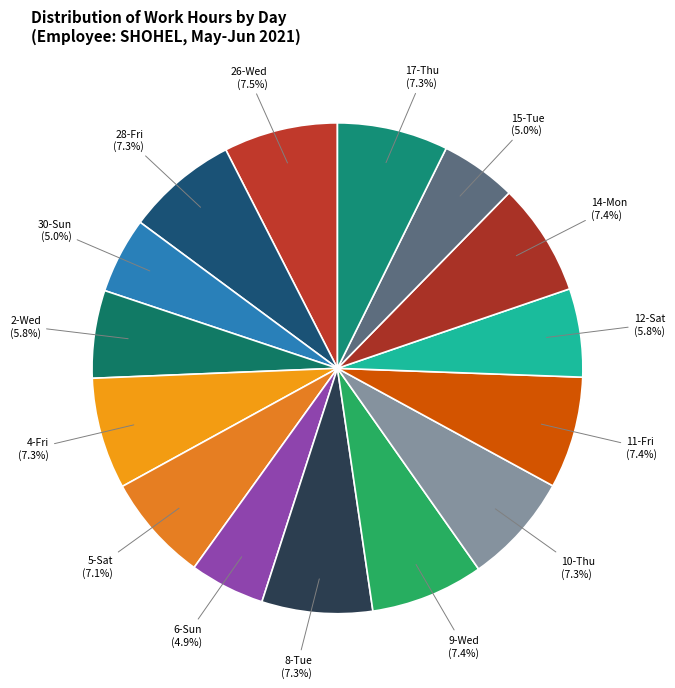

Approximately how many times larger is the value at 2-Wed (5.8%) compared to 10-Thu (7.3%)?

0.8